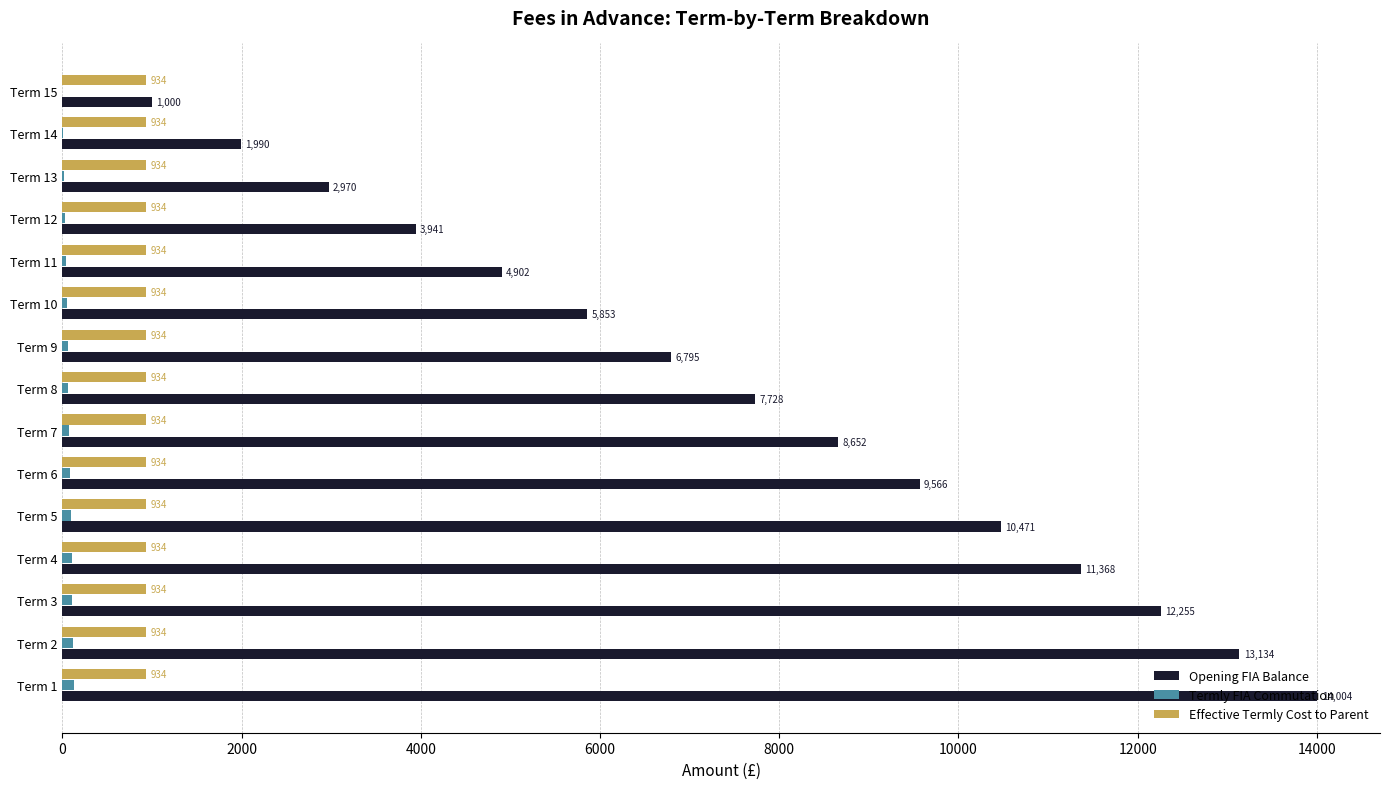

Which series changed the most between Term 11 and Term 13?

Opening FIA Balance